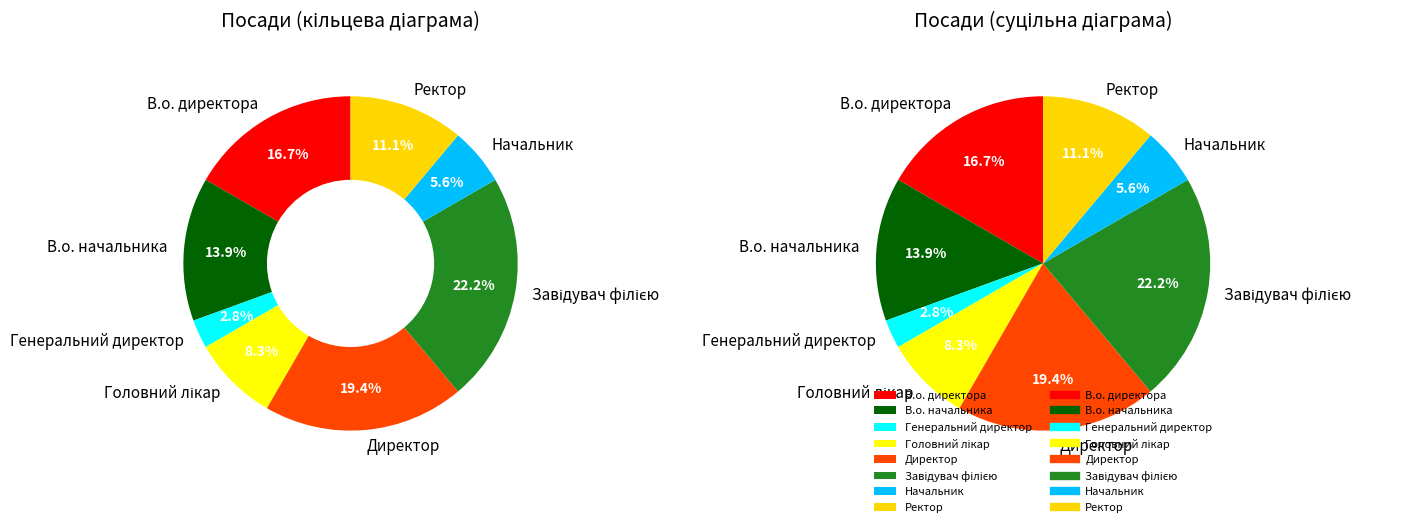

Is Директор the majority of the pie?

No